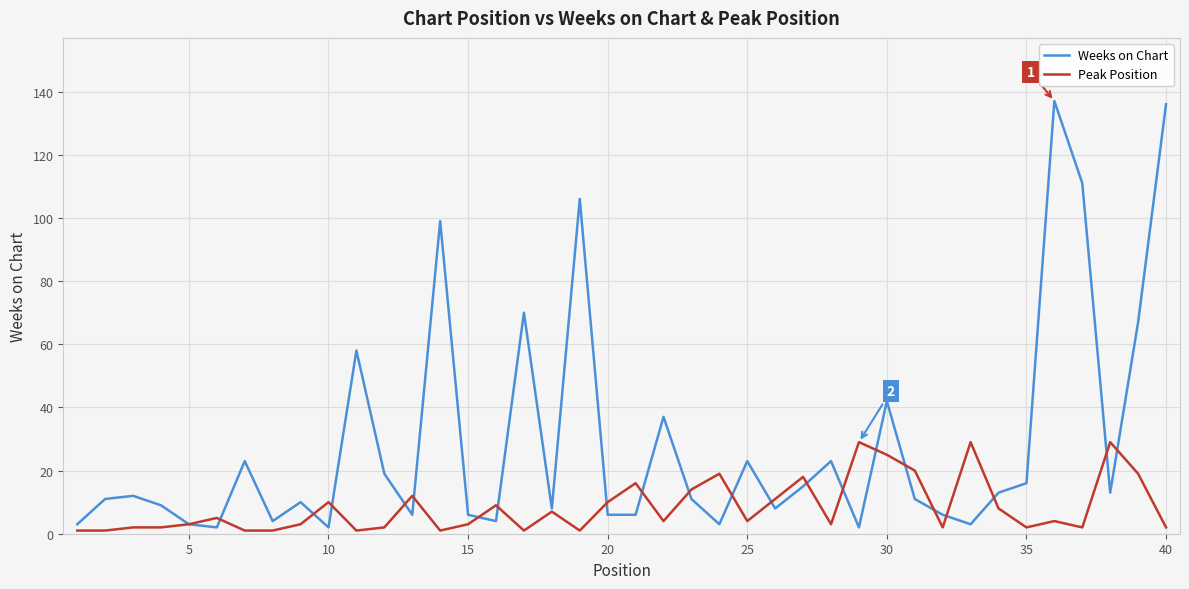

List the series in order of their peak value, lowest first.

Peak Position, Weeks on Chart